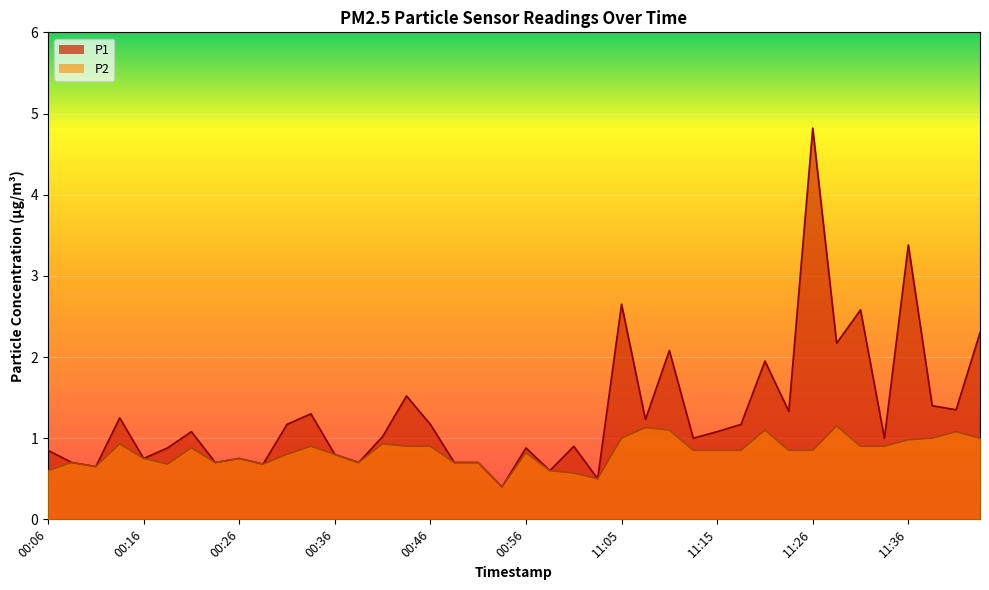

Does the chart display data point markers on the line(s)?

No